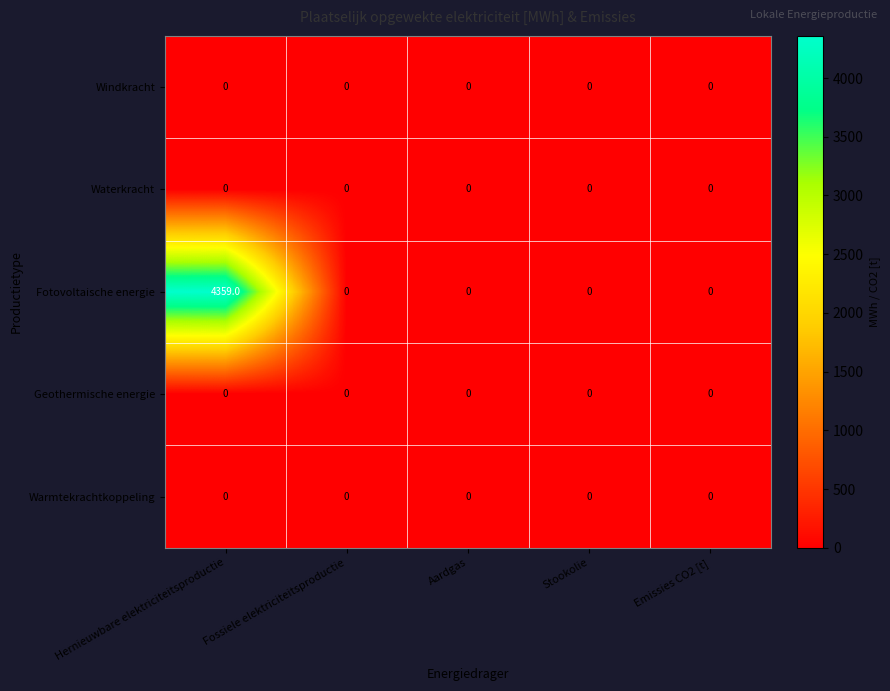

Which series has the largest range (max minus min)?

Fotovoltaische energie